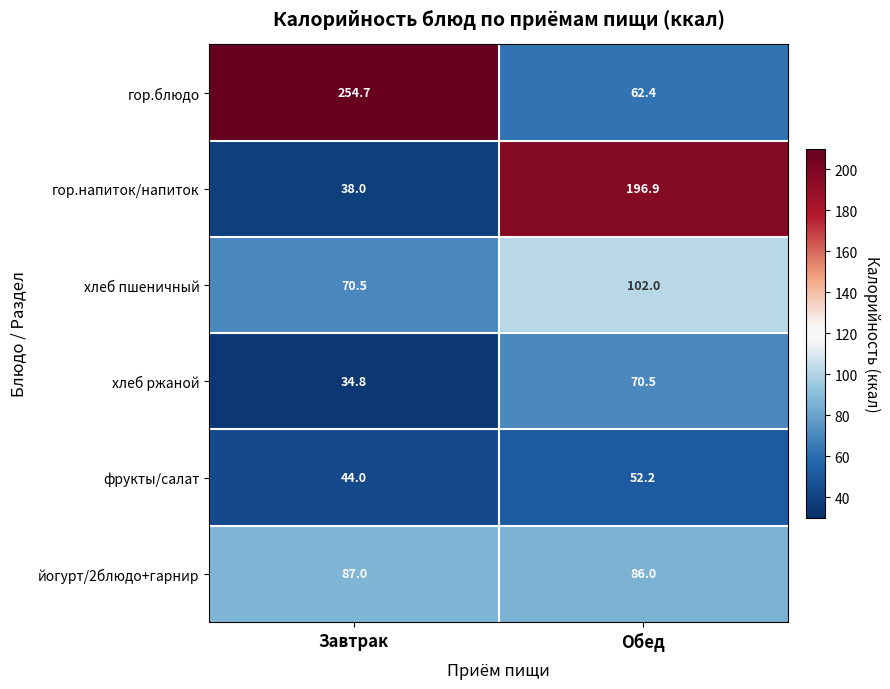

How many distinct data groups are displayed?

6